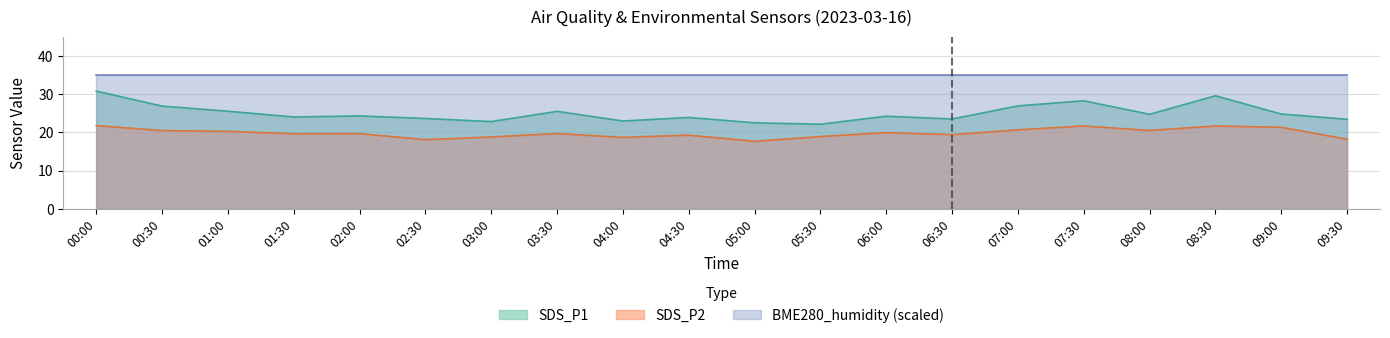

The SDS_P2 series shows 18.7 at 04:00. True or false?

True